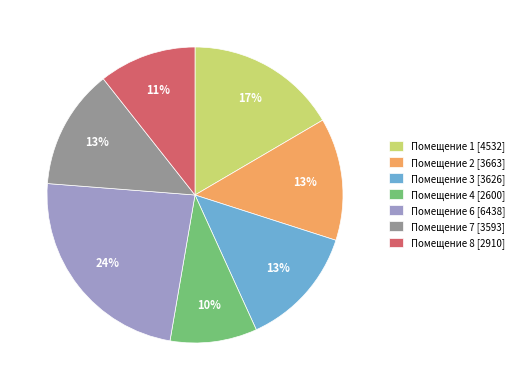

Count the number of slices in the pie.

7